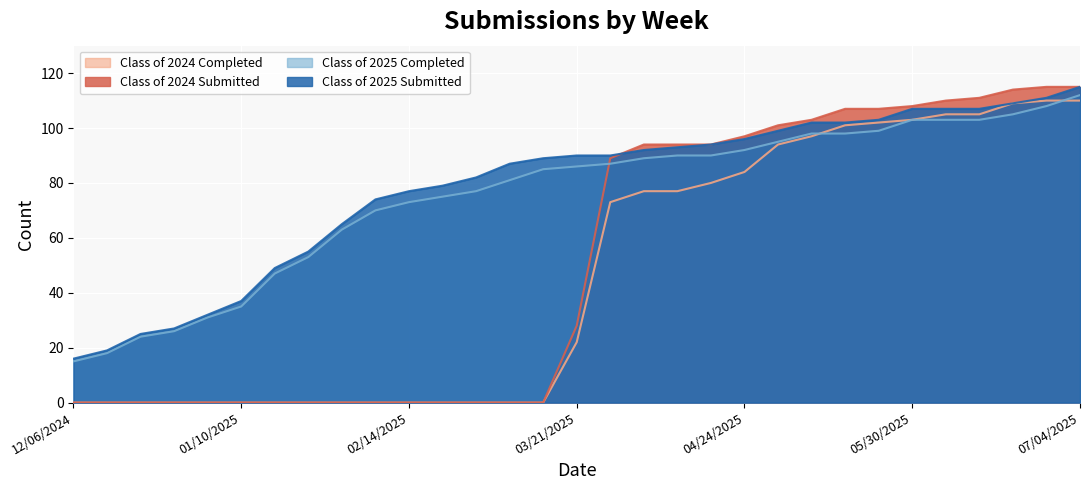

How many times do Class of 2024 Completed and Class of 2025 Completed cross each other?

2